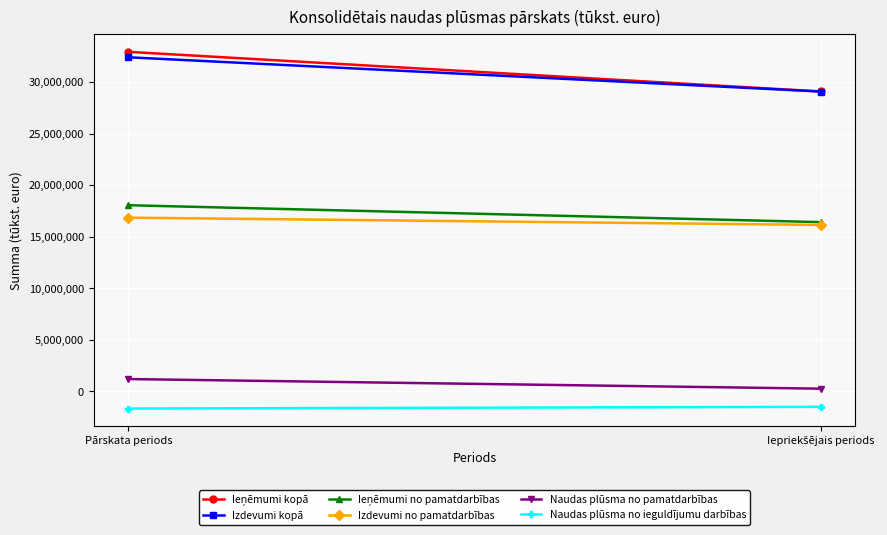

At how many categories does at least one series exceed 30764897?

1